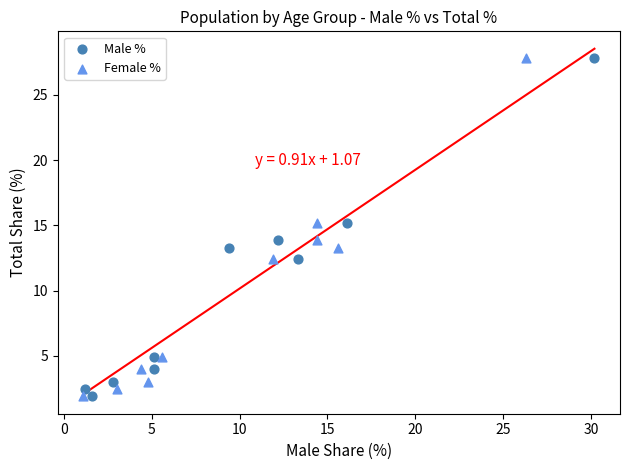

What are all the series names shown in the legend?

Male %, Female %